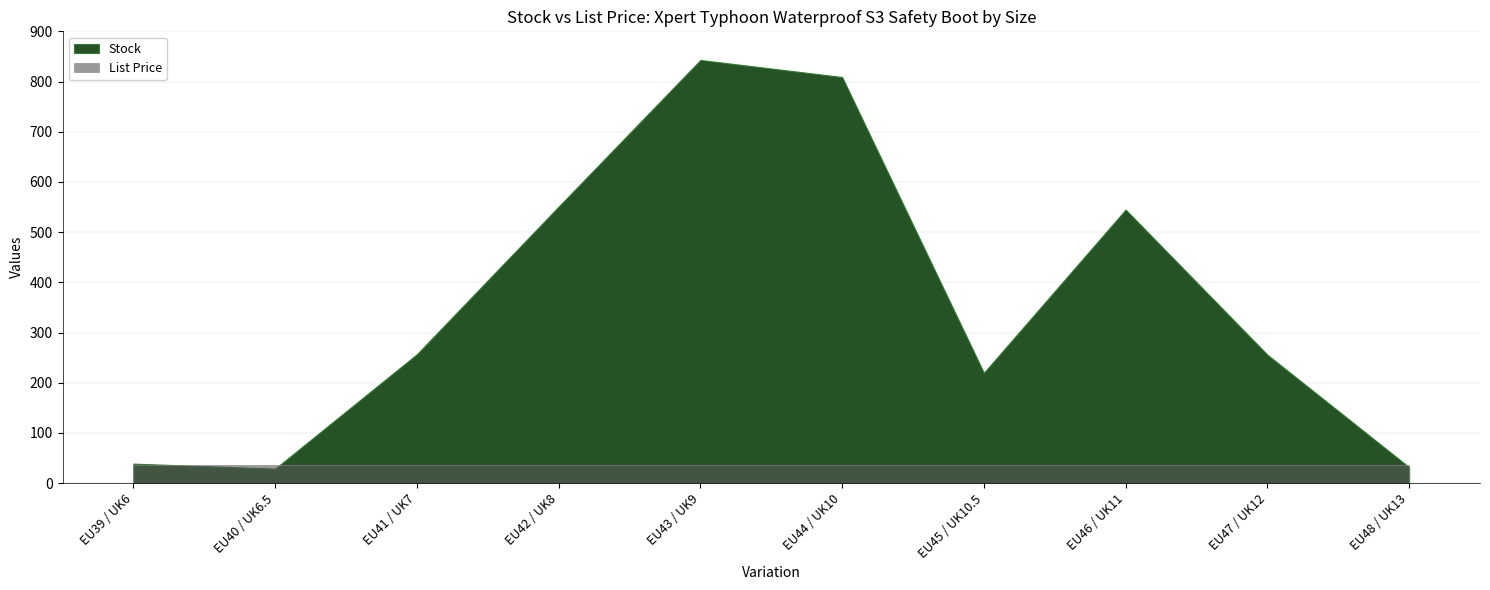

What is the value of the Stock point at the 7th from the left?

220.0